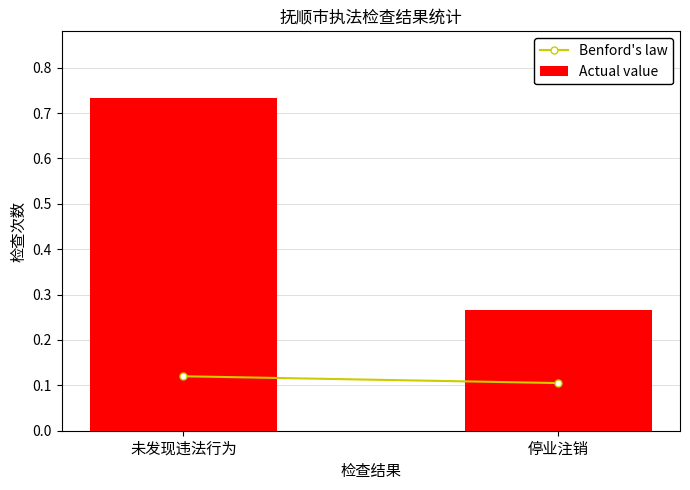

Which category has the lowest value across all series?

停业注销